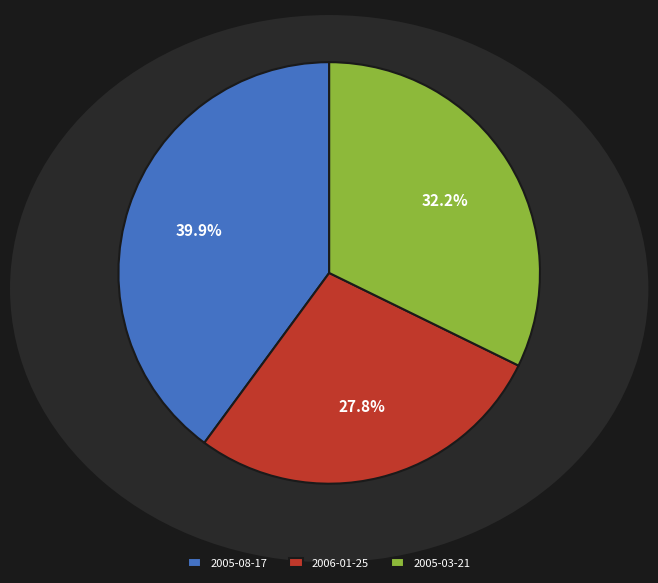

What percentage is the 2005-03-21 slice, to the nearest percent?

32%